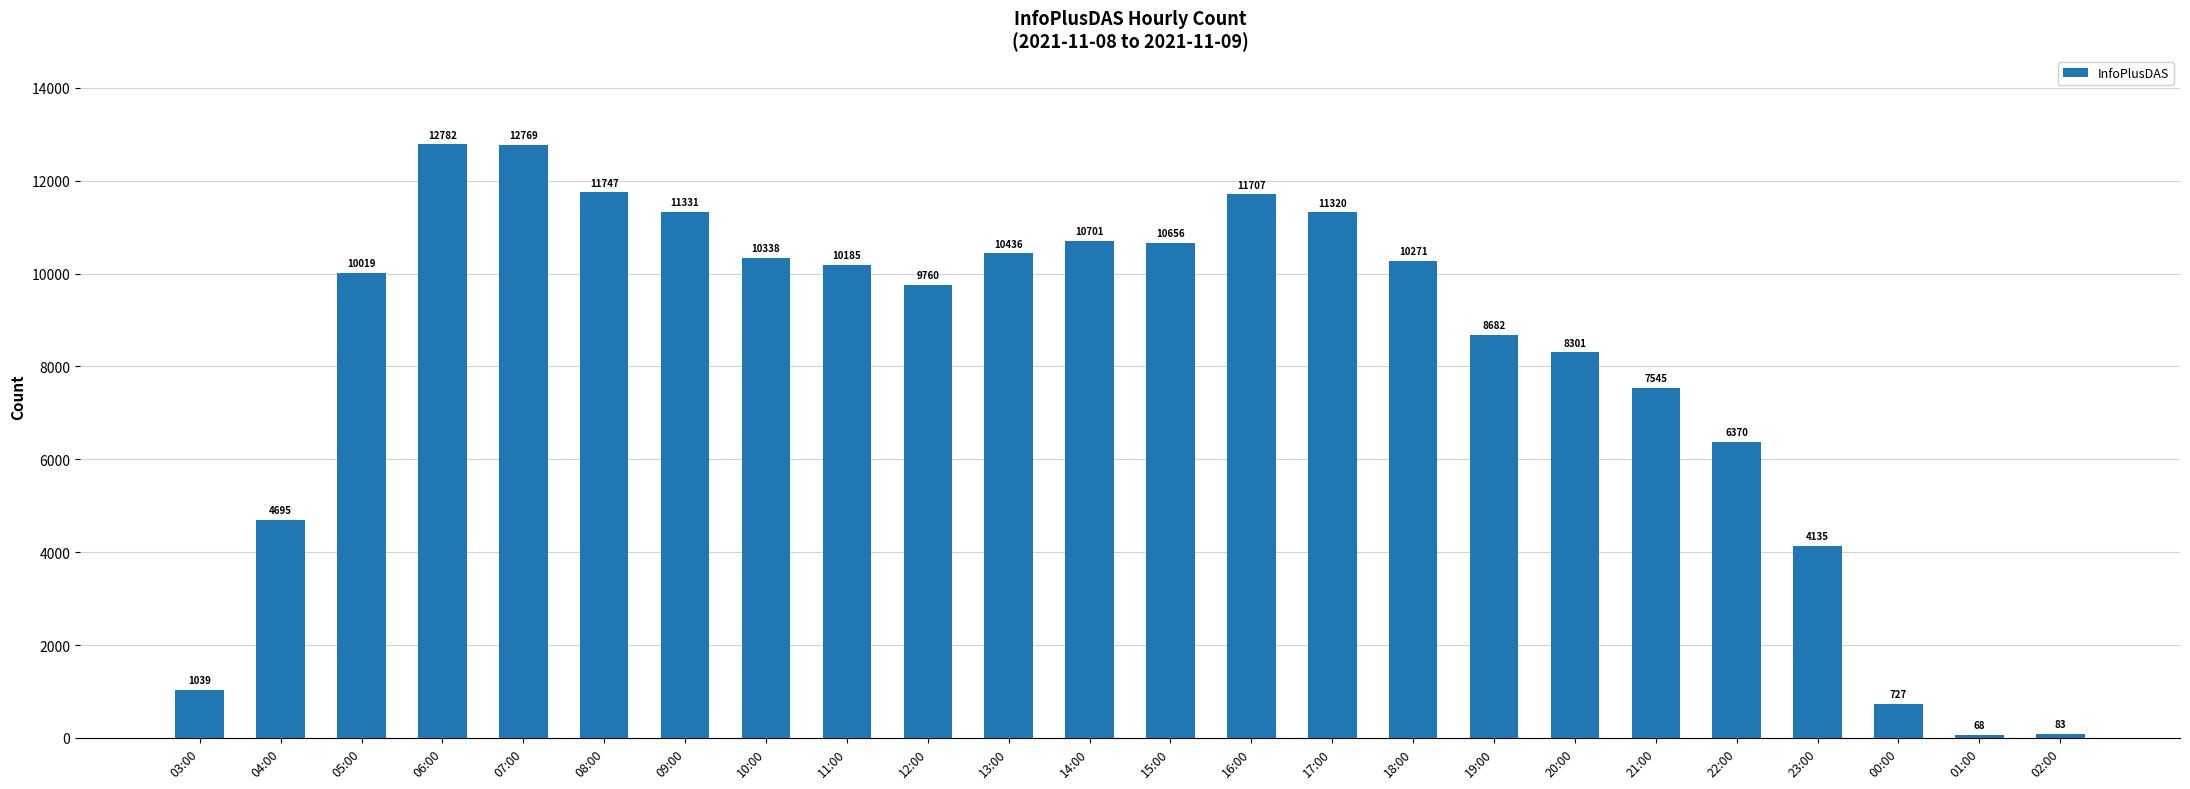

Read the value at 17:00, to the nearest 100.

11300